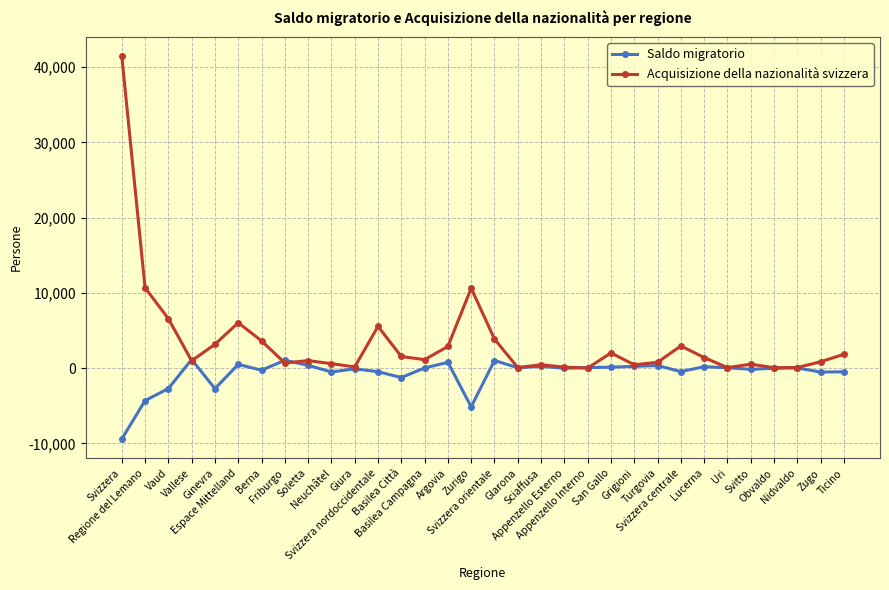

Where do Saldo migratorio and Acquisizione della nazionalità svizzera first cross each other?

Vaud and Vallese